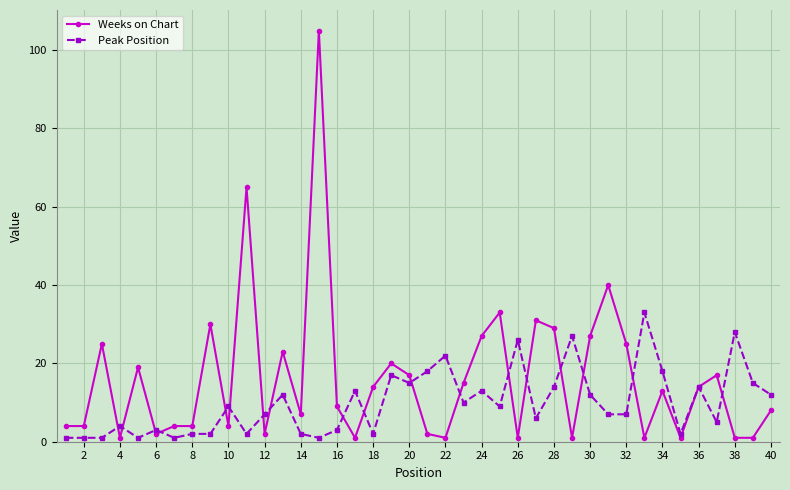

Which series has the largest total across all categories?

Weeks on Chart